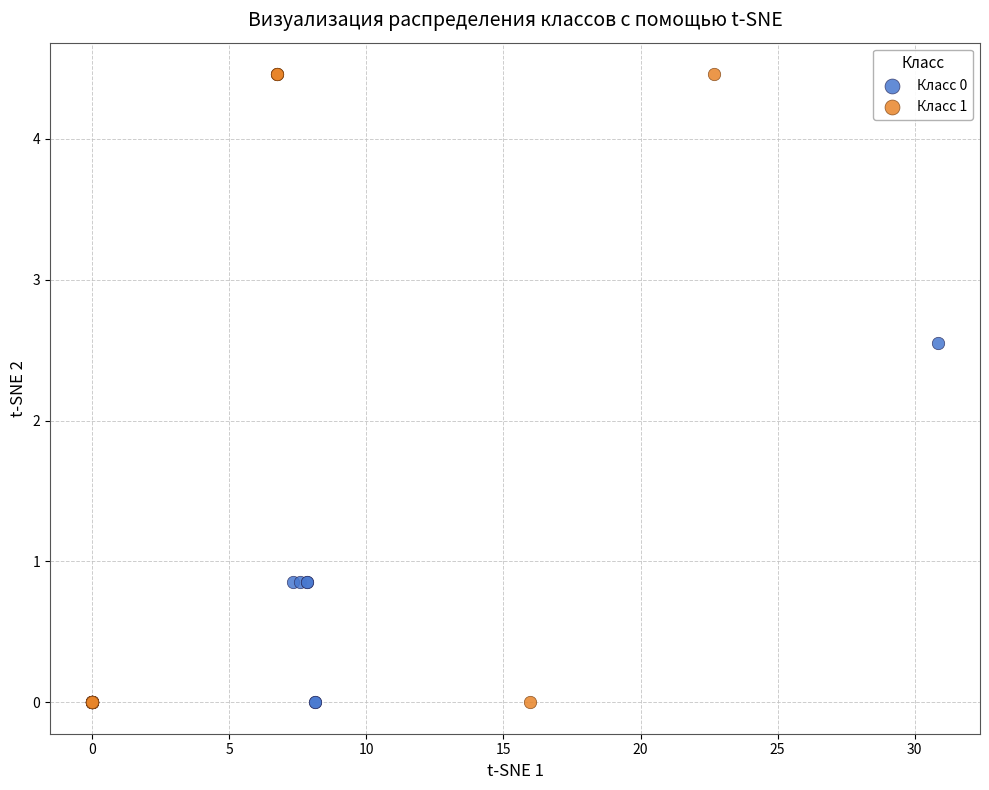

Which series contains the highest Y value?

Класс 1